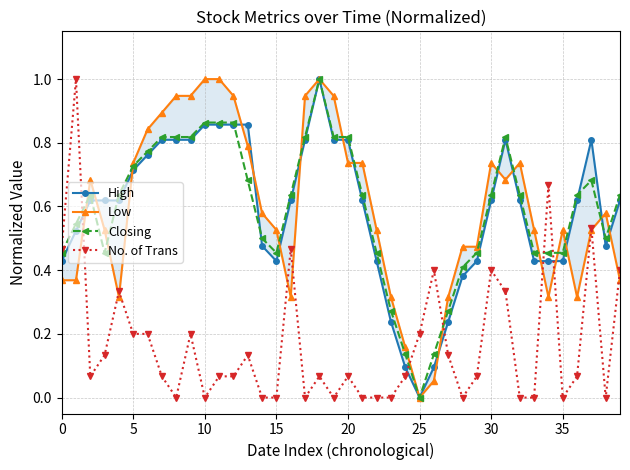

The value of Closing at 5 is 1.0. True or false?

False